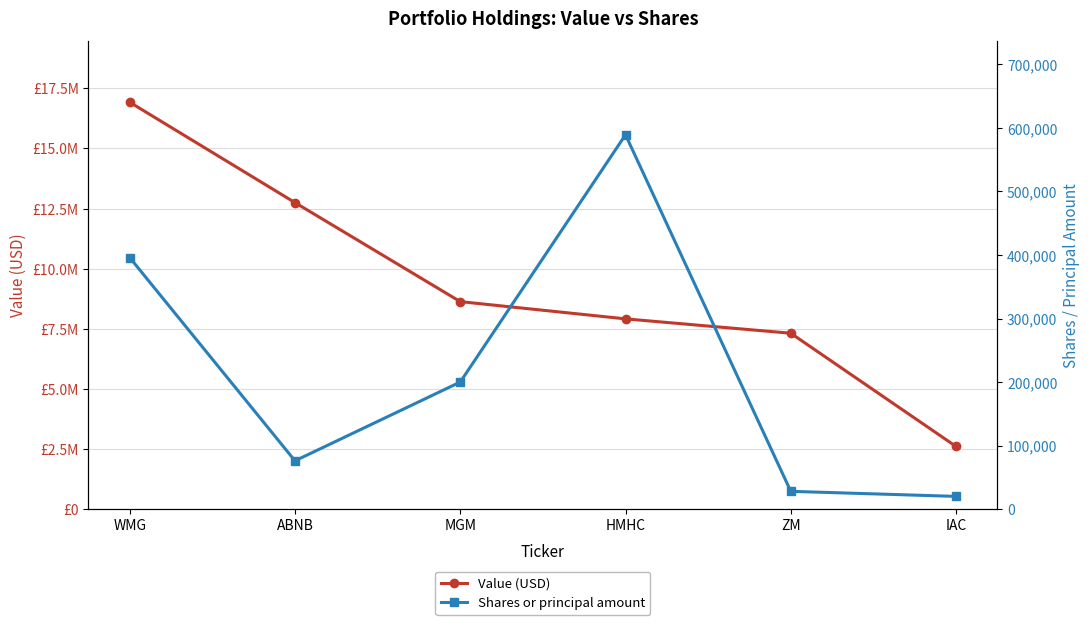

What is the difference between the maximum and second lowest values in the Shares or principal amount series?

561254